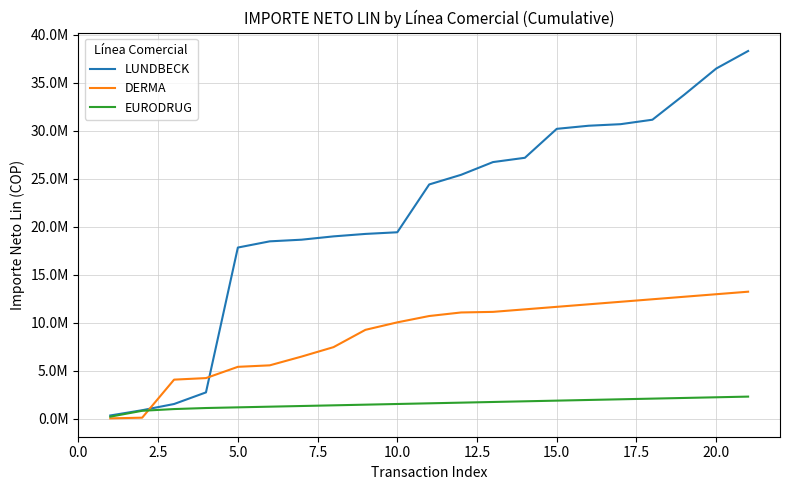

What is the value of the DERMA point at the 13th from the left?

11124029